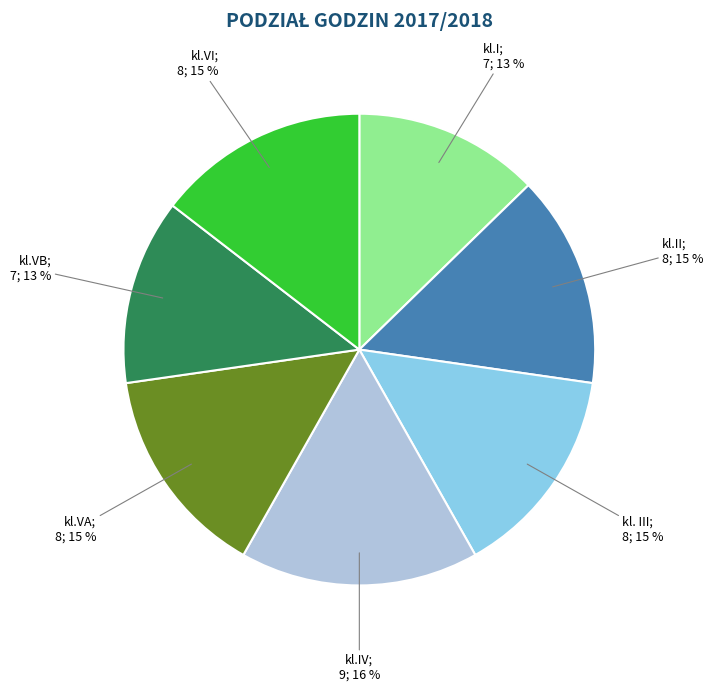

To the nearest percent, what is the average slice percentage?

14%